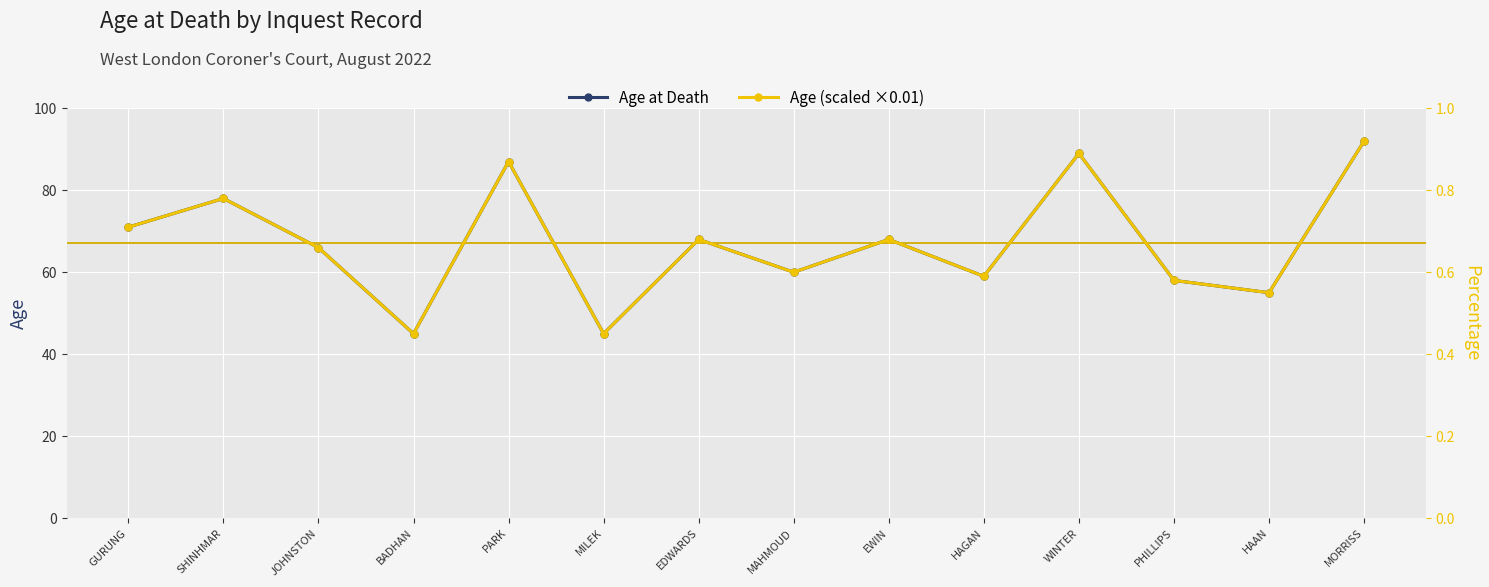

True or false: Age (scaled) and Age cross at least once.

False